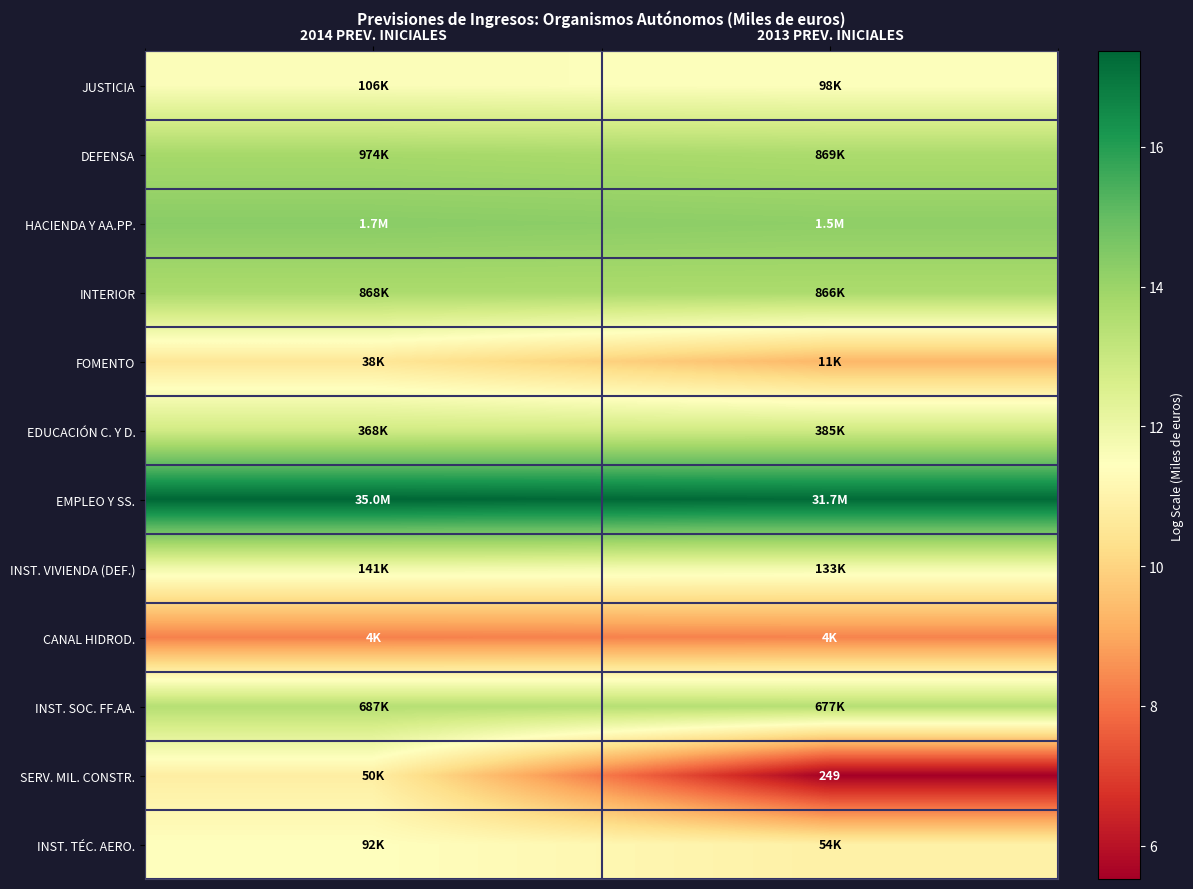

What is the smallest value displayed?

5.5